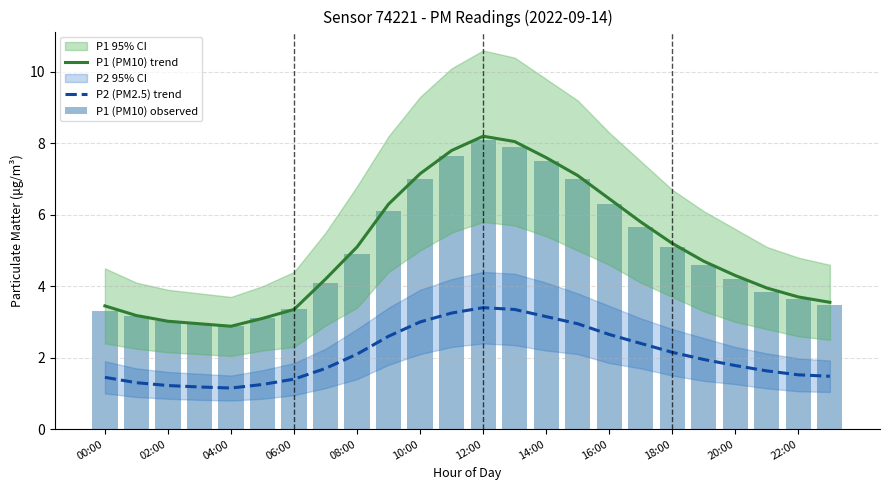

What are all the series names shown in the legend?

P1 (PM10) trend, P2 (PM2.5) trend, P1 (PM10) observed